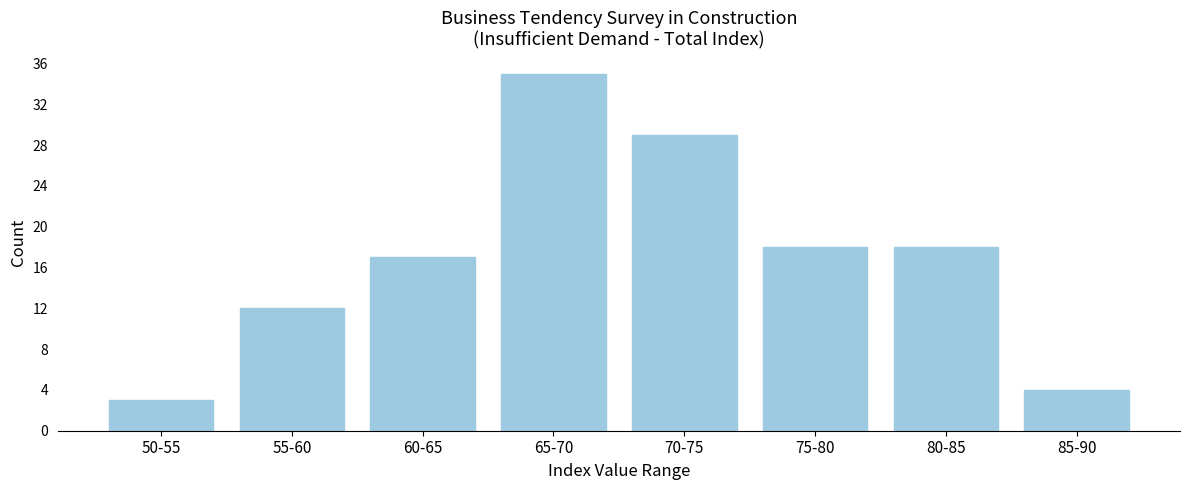

Reading left to right, transcribe all the data shown in this chart.

3	12	17	35	29	18	18	4